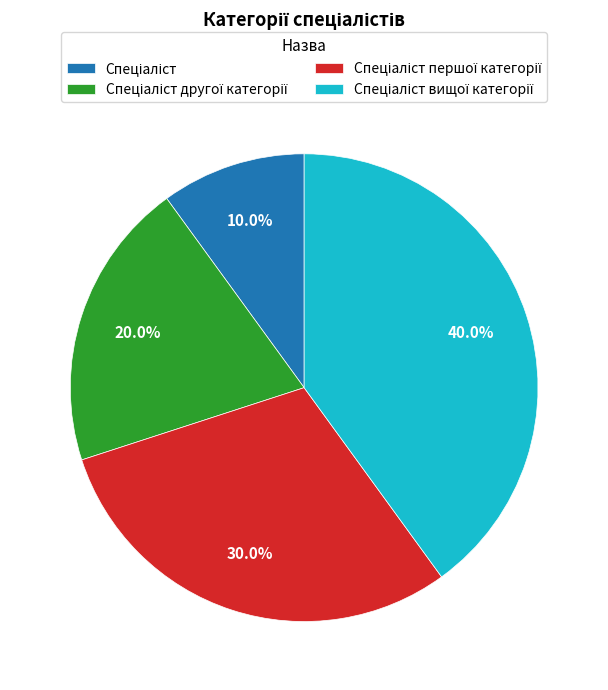

Does any single category account for the majority?

No